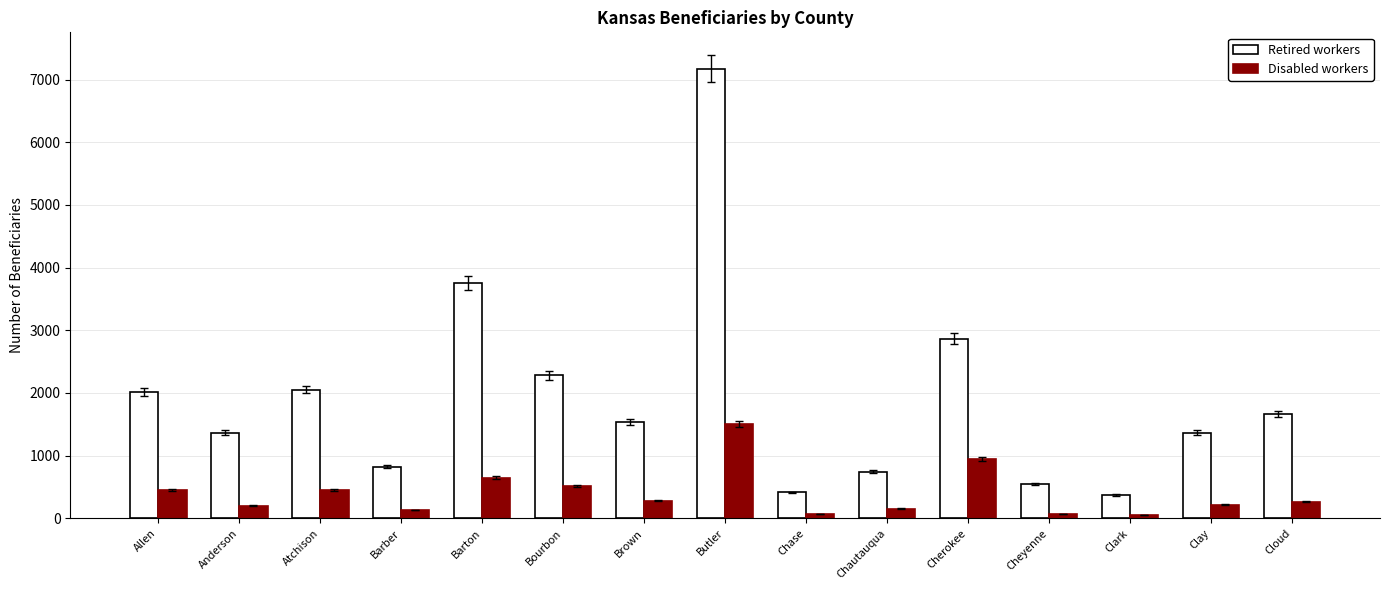

Which series has the largest total across all categories?

Retired workers